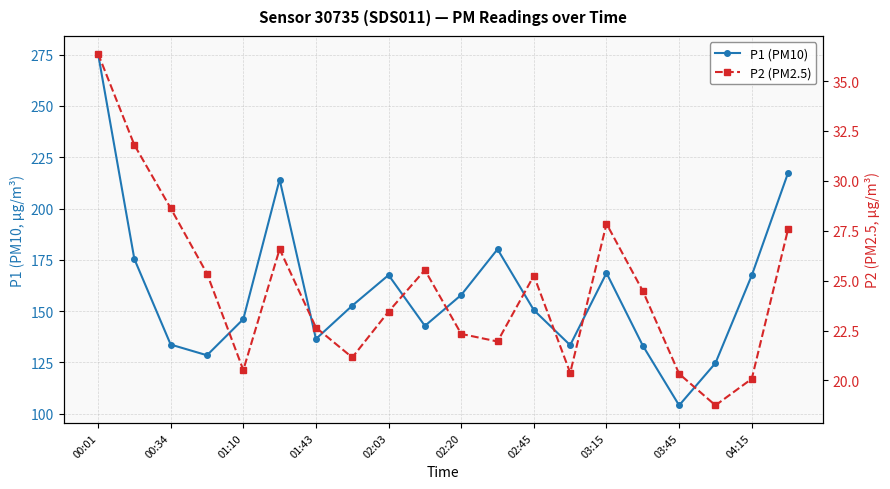

What are all the series names shown in the legend?

P1 (PM10), P2 (PM2.5)